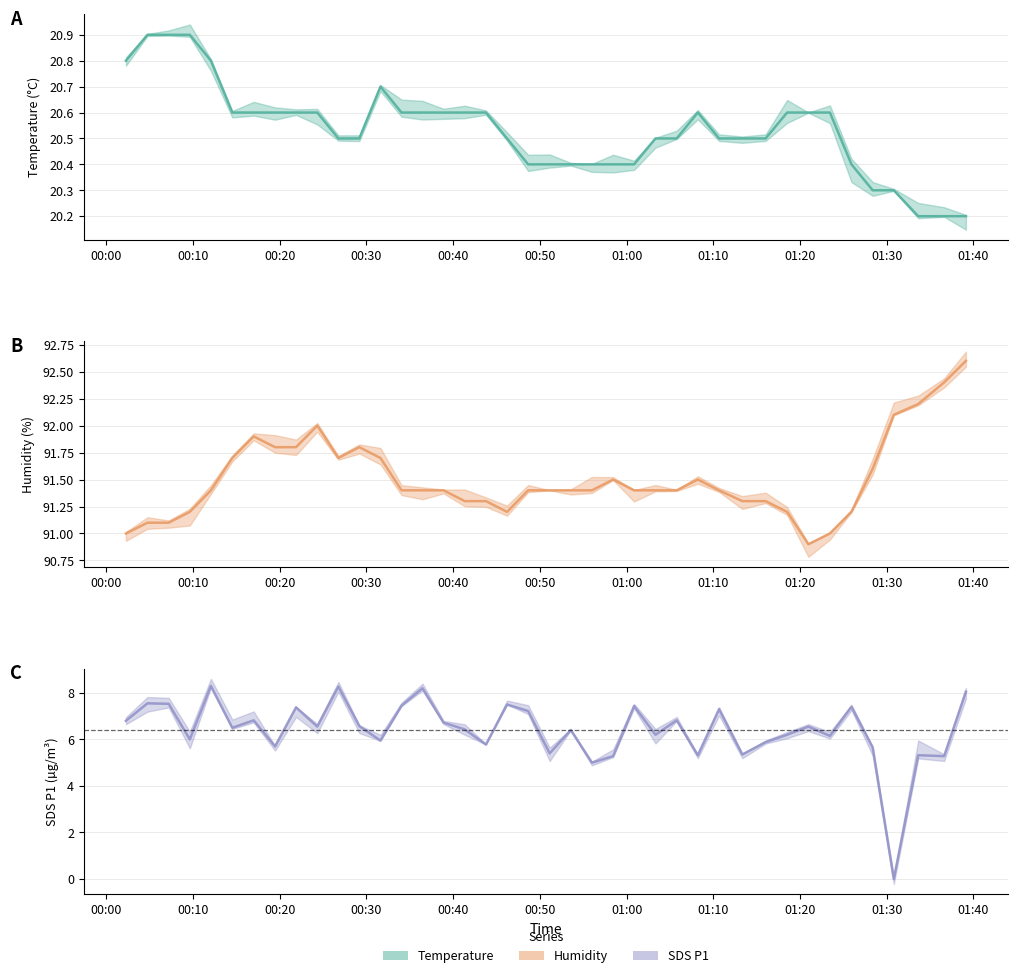

What position from the right is 2023/06/06 00:17:00?

34